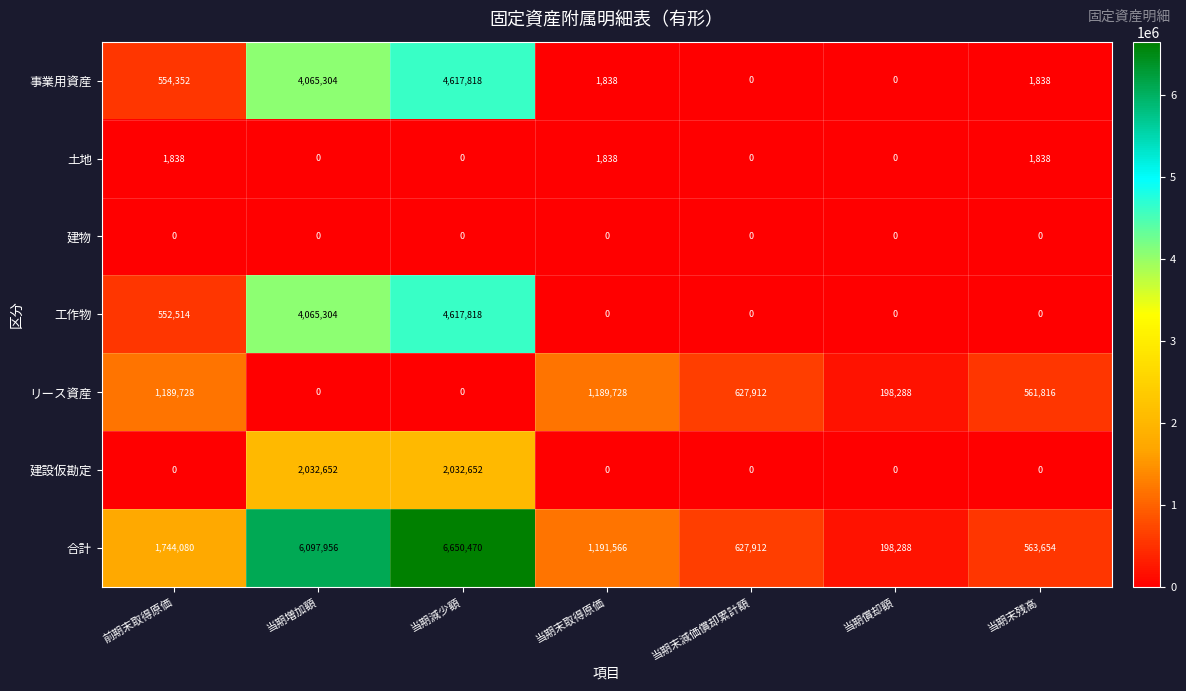

At how many categories does at least one series exceed 177012?

7